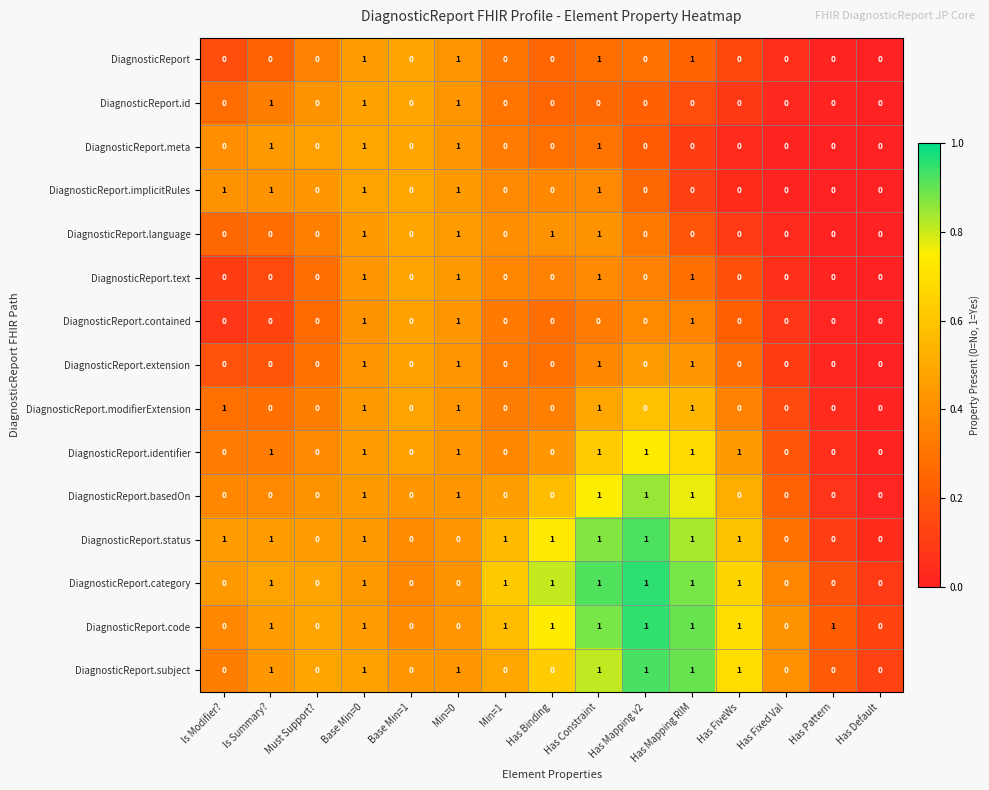

What is the total value across all series at Min=0?

12